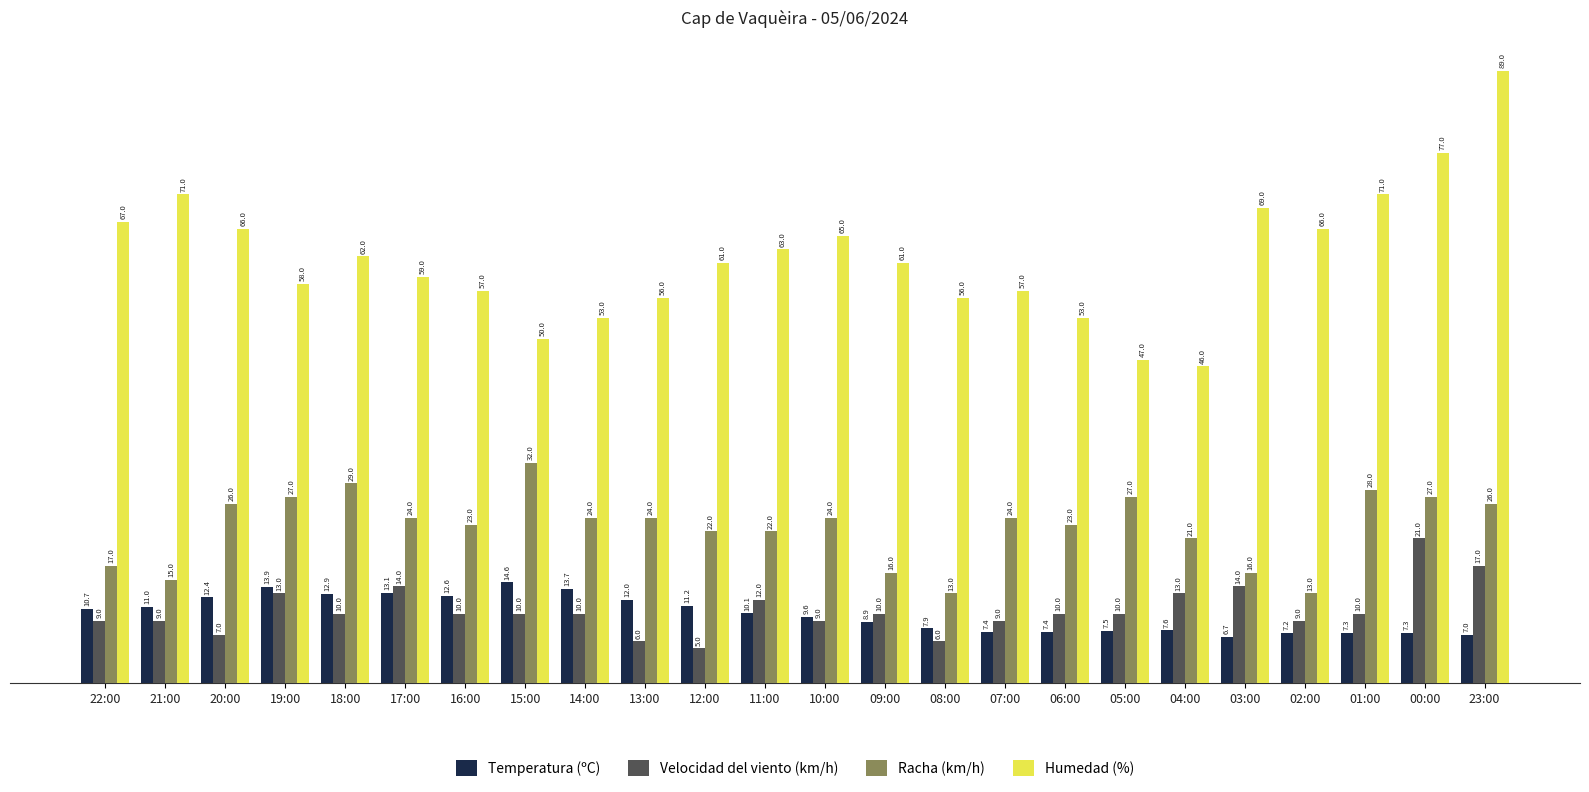

Reading left to right, what are all the values shown in this chart?

Temperatura (ºC): 10.7	11.0	12.4	13.9	12.9	13.1	12.6	14.6	13.7	12.0	11.2	10.1	9.6	8.9	7.9	7.4	7.4	7.5	7.6	6.7	7.2	7.3	7.3	7.0
Velocidad del viento (km/h): 9.0	9.0	7.0	13.0	10.0	14.0	10.0	10.0	10.0	6.0	5.0	12.0	9.0	10.0	6.0	9.0	10.0	10.0	13.0	14.0	9.0	10.0	21.0	17.0
Racha (km/h): 17.0	15.0	26.0	27.0	29.0	24.0	23.0	32.0	24.0	24.0	22.0	22.0	24.0	16.0	13.0	24.0	23.0	27.0	21.0	16.0	13.0	28.0	27.0	26.0
Humedad (%): 67.0	71.0	66.0	58.0	62.0	59.0	57.0	50.0	53.0	56.0	61.0	63.0	65.0	61.0	56.0	57.0	53.0	47.0	46.0	69.0	66.0	71.0	77.0	89.0